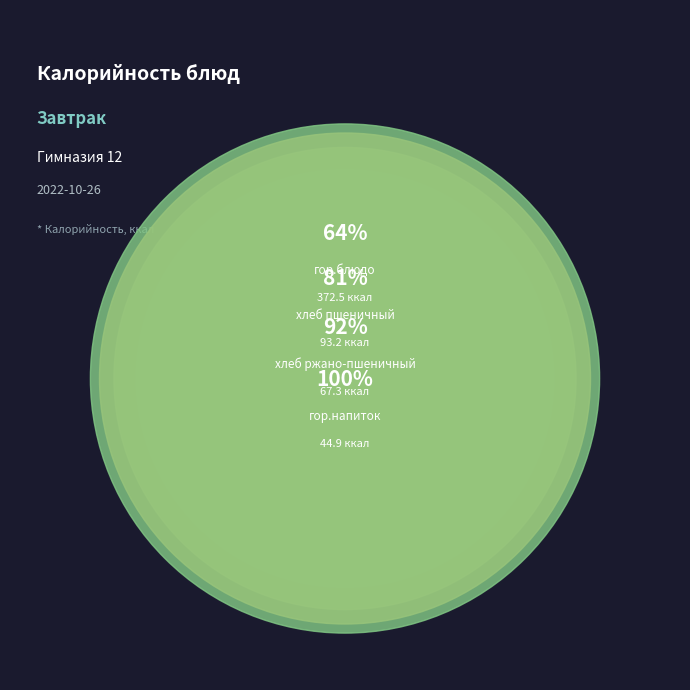

How much of the chart is everything except гор.напиток?

92.2%